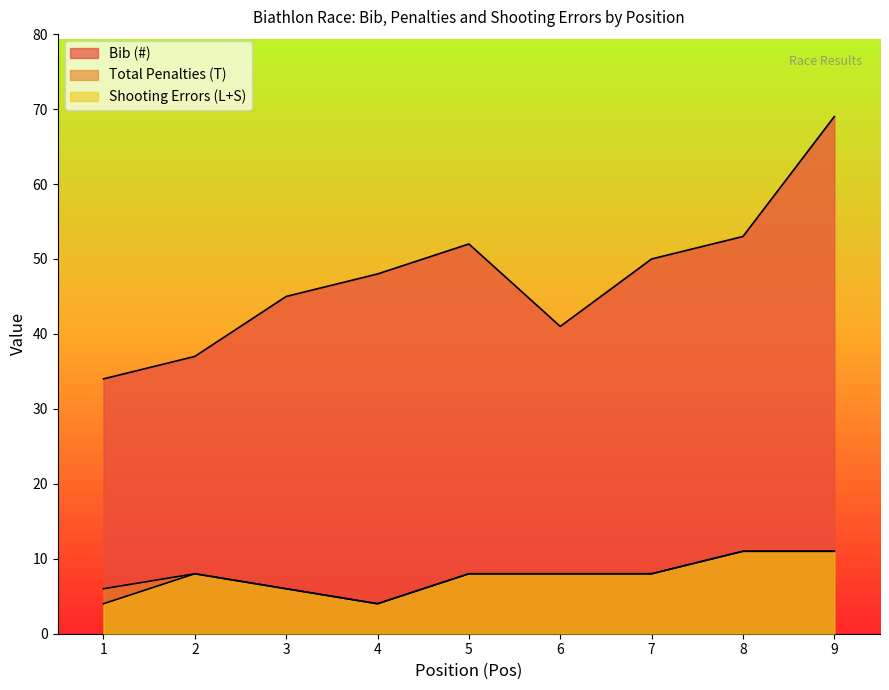

Count the number of categories in the chart.

9